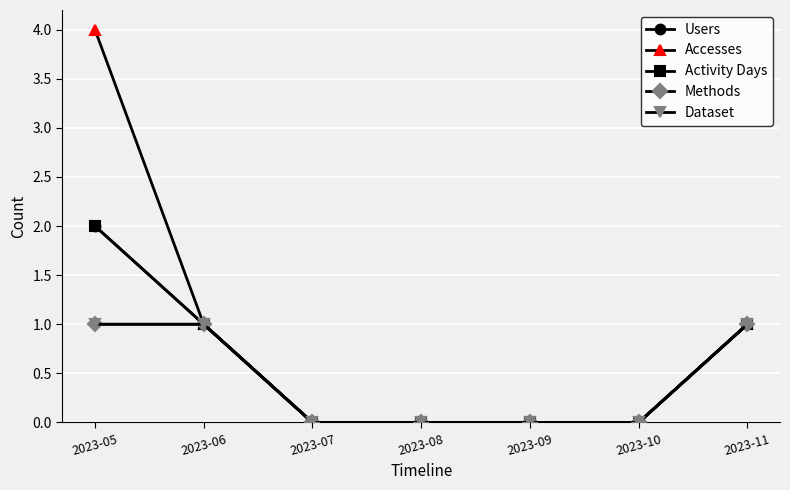

Which series has the largest total across all categories?

Accesses